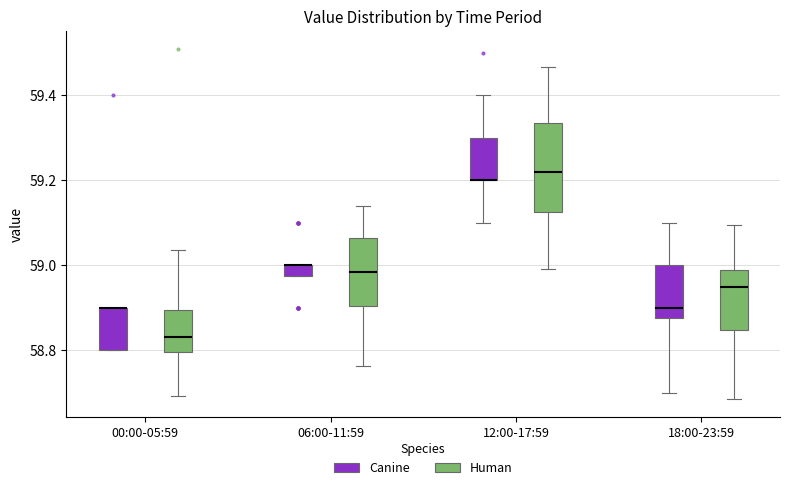

Where does the lower whisker of the box for 12:00-17:59 (Human) end on the y-axis? The values are not printed on the chart, so give them approximately, as read against the axis.

59.00